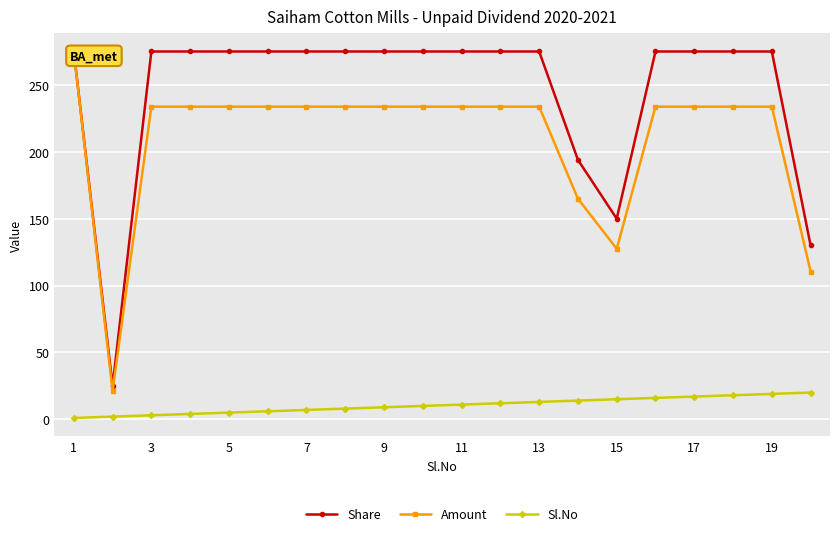

True or false: Share and Amount intersect in this chart.

False